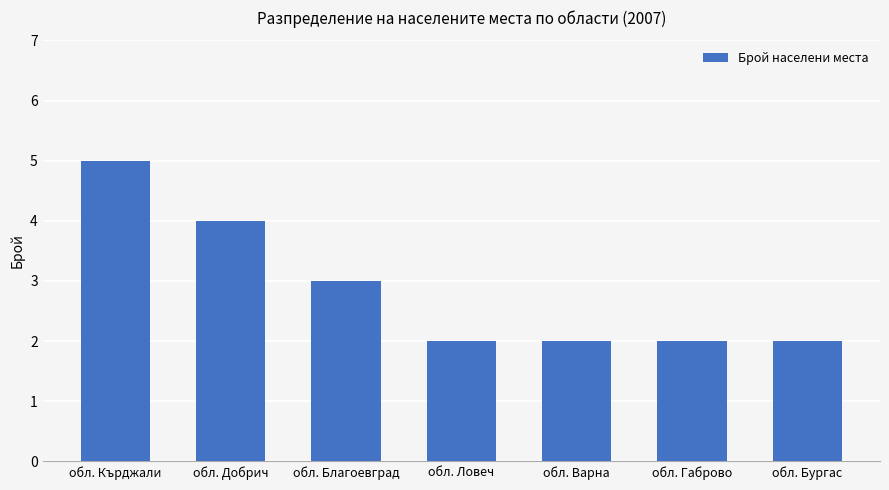

Does the chart contain stacked bars?

No